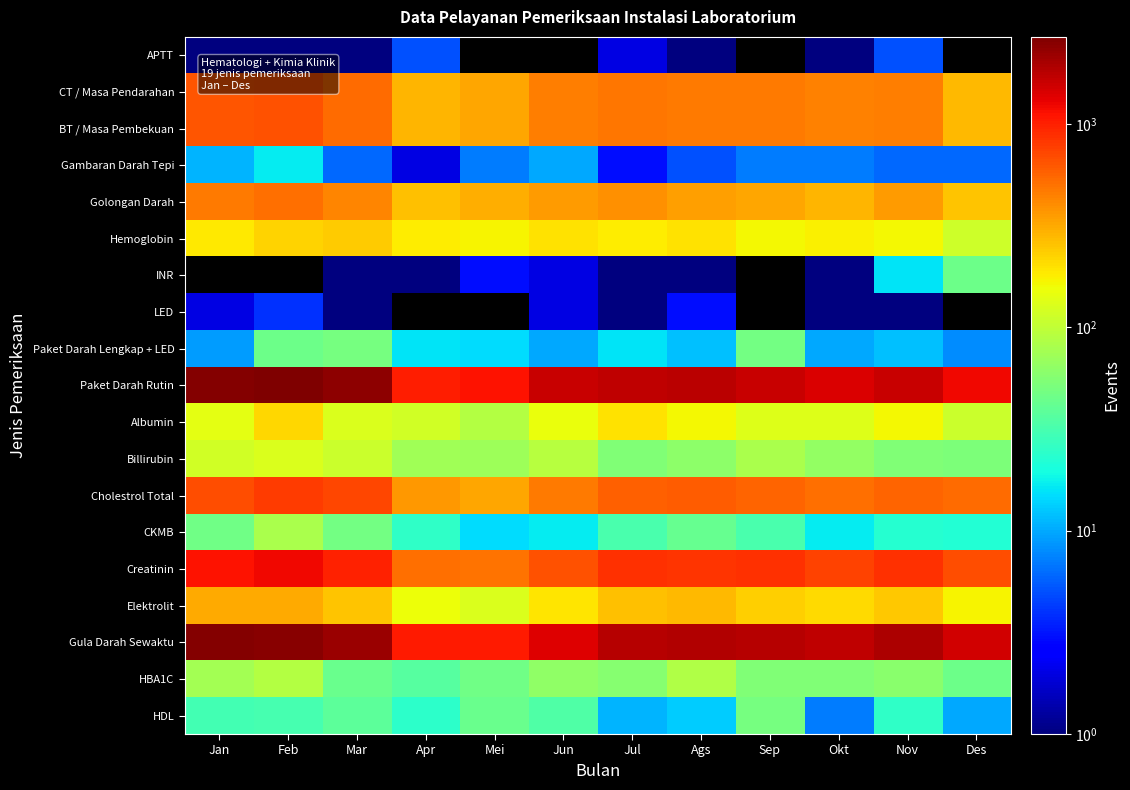

How many series are shown in this chart?

19